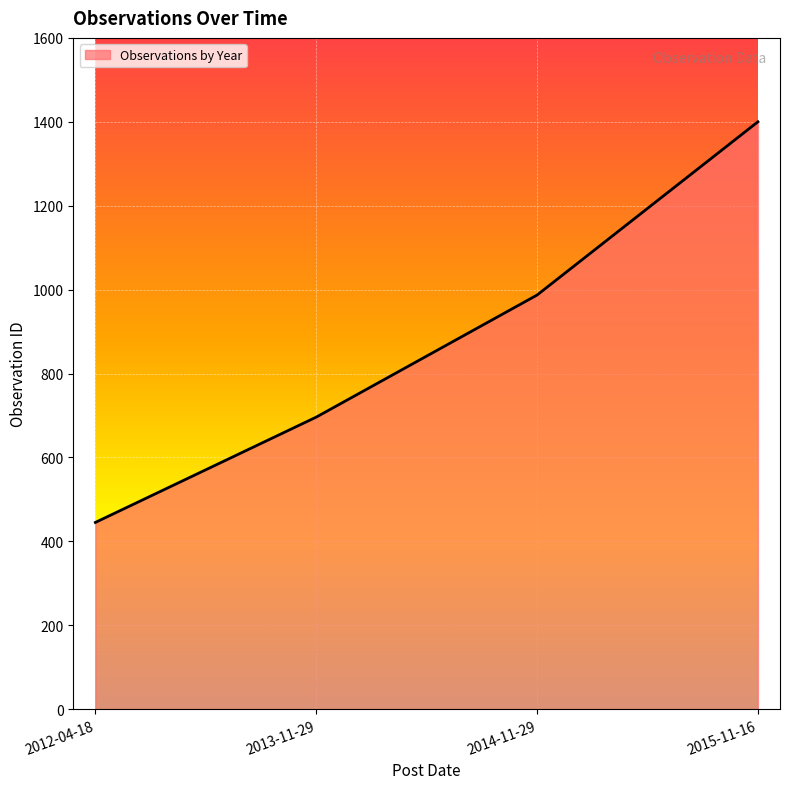

Reading left to right, transcribe all the data shown in this chart.

2012-04-18=445	2013-11-29=696	2014-11-29=987	2015-11-16=1400